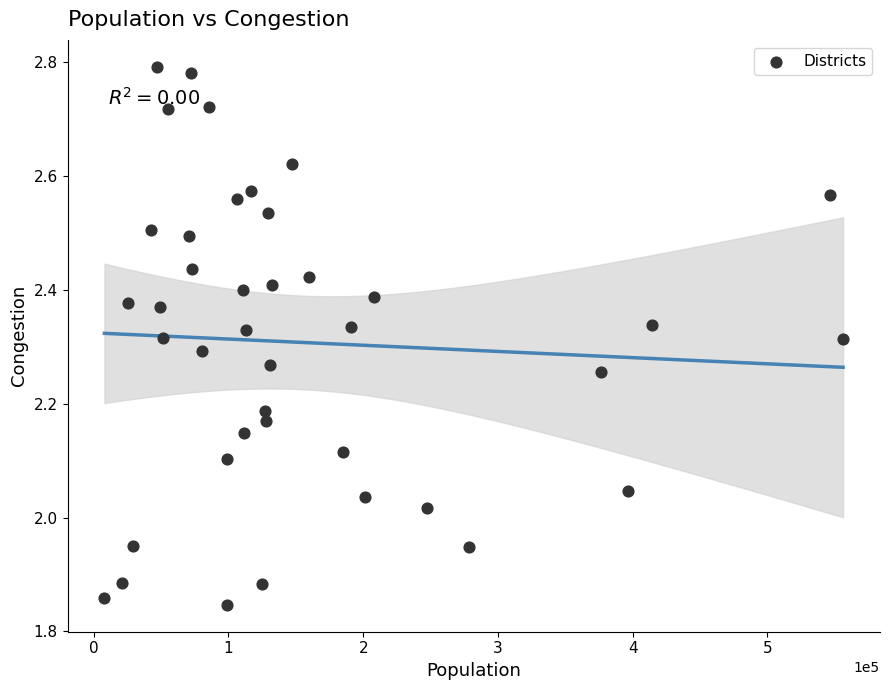

What is the range of Y values (max minus min)?

0.9